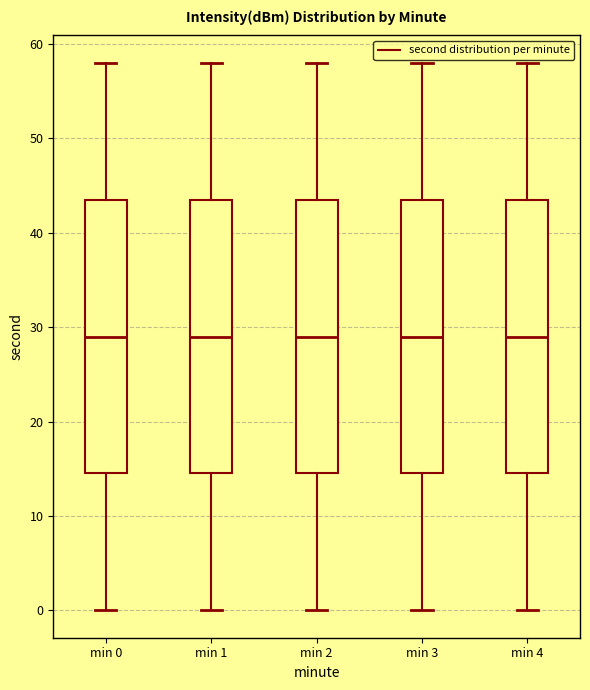

Reading left to right, read every box against the y-axis: the position of its median line, the range the box covers, and the ends of its whiskers. The values are not printed on the chart, so give them approximately, as read against the axis.

min 0: median 29, box 15 to 44, whiskers 0 to 58
min 1: median 29, box 15 to 44, whiskers 0 to 58
min 2: median 29, box 15 to 44, whiskers 0 to 58
min 3: median 29, box 15 to 44, whiskers 0 to 58
min 4: median 29, box 15 to 44, whiskers 0 to 58